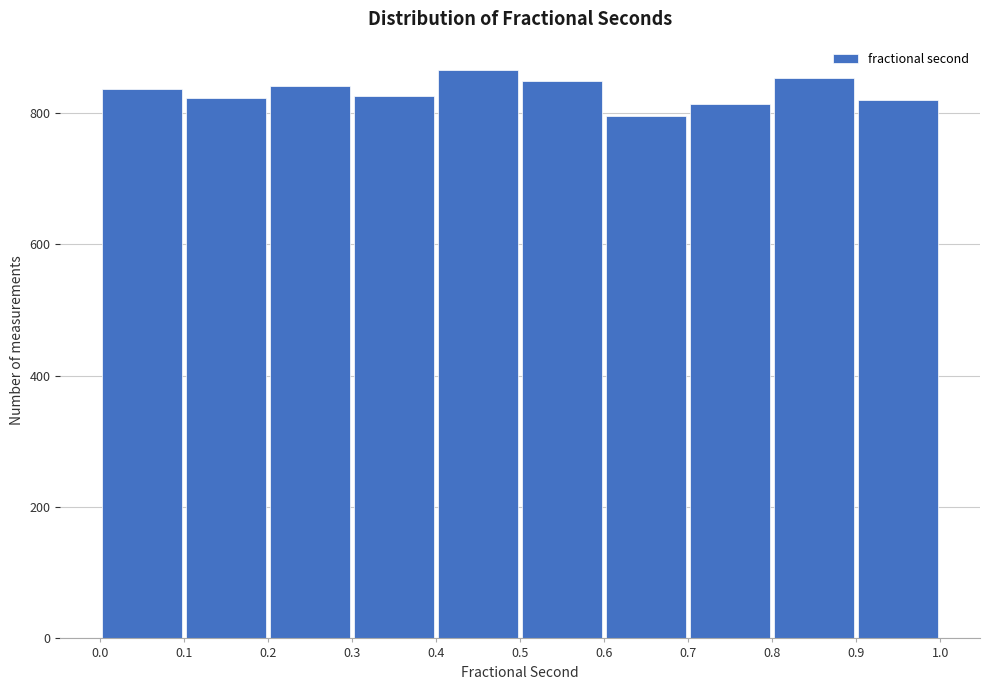

How tall is the bar that spans 0.0 to 0.1 on the x-axis? The values are not printed on the chart, so give them approximately, as read against the axis.

840